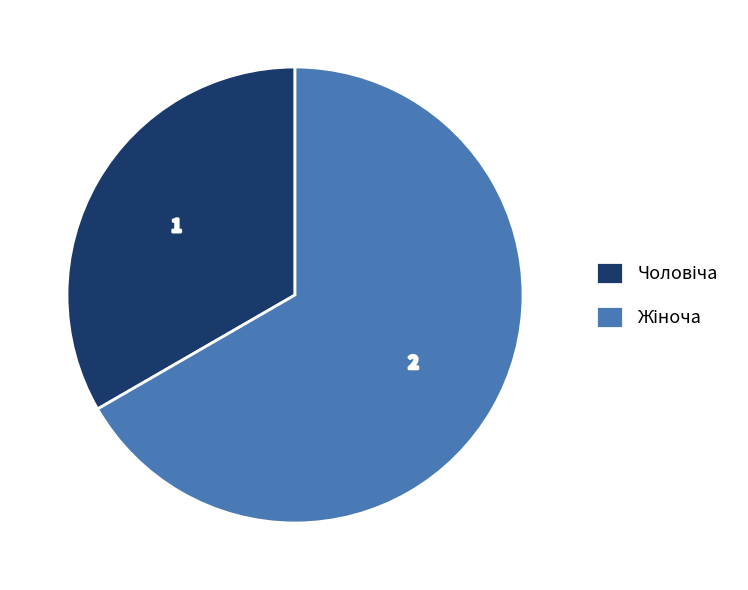

How many slices are in this pie chart?

2